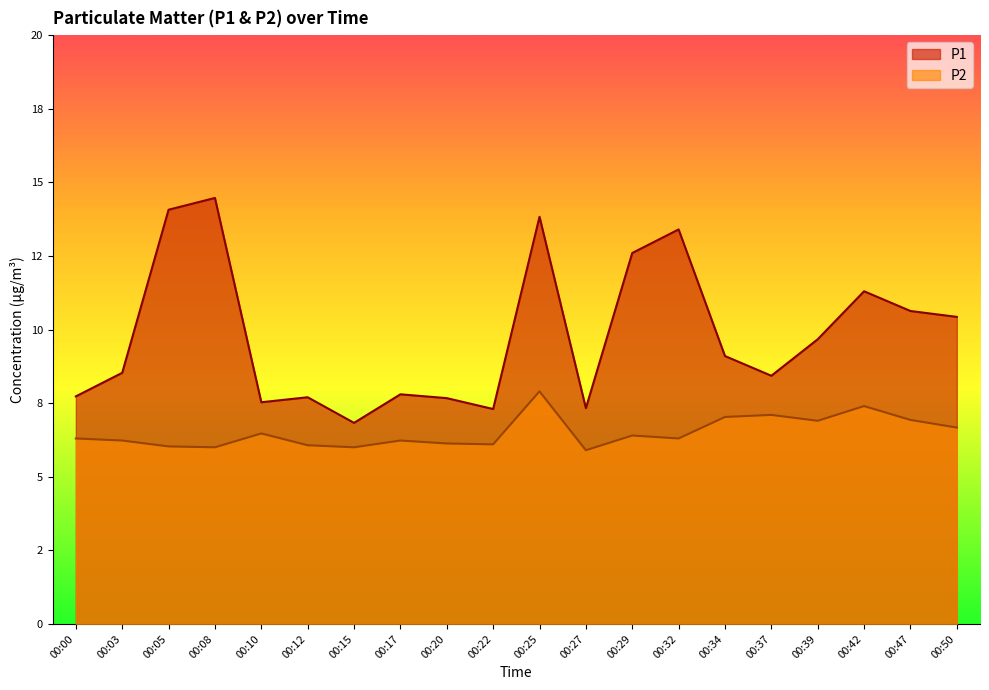

True or false: P2 has a value of 6.4 at 00:29.

True